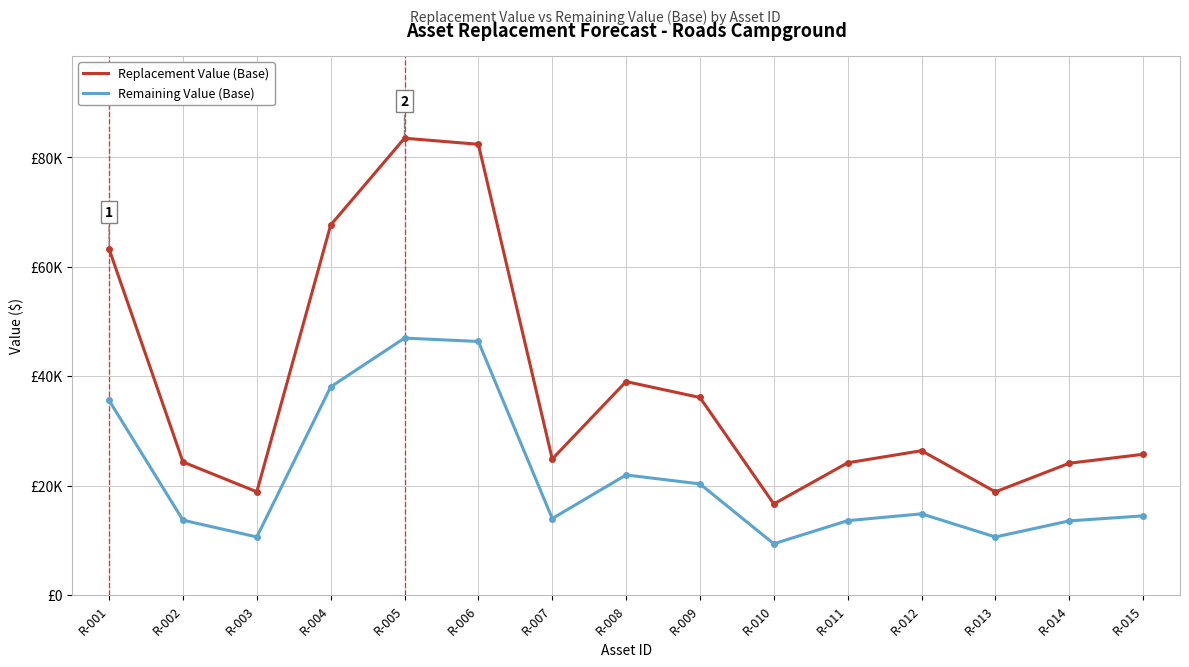

Does the chart have visible grid lines?

Yes